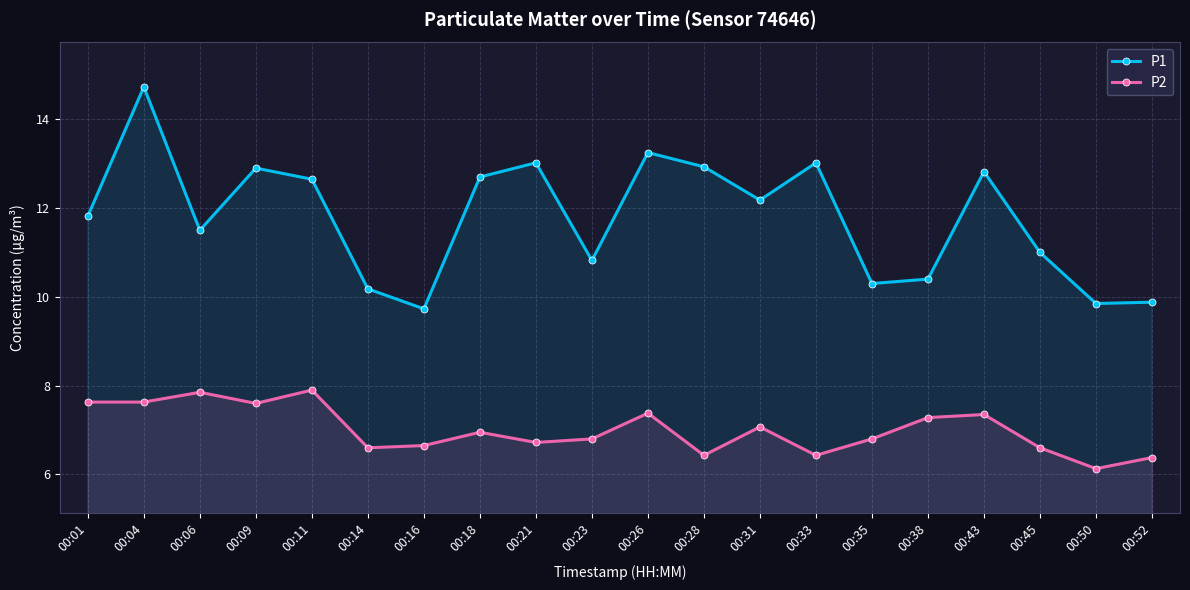

Where is P2 nearest to the value 7?

00:18